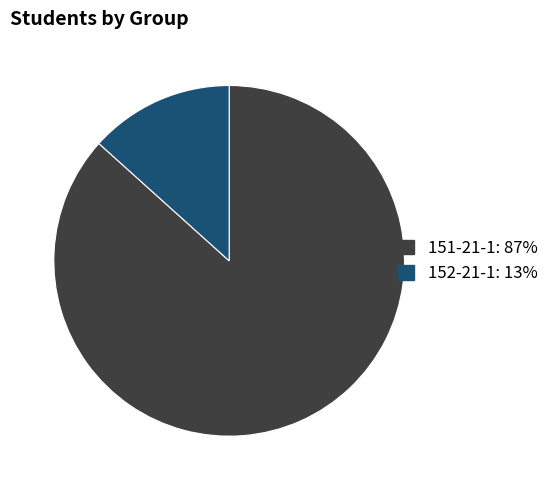

How many segments does this pie chart have?

2